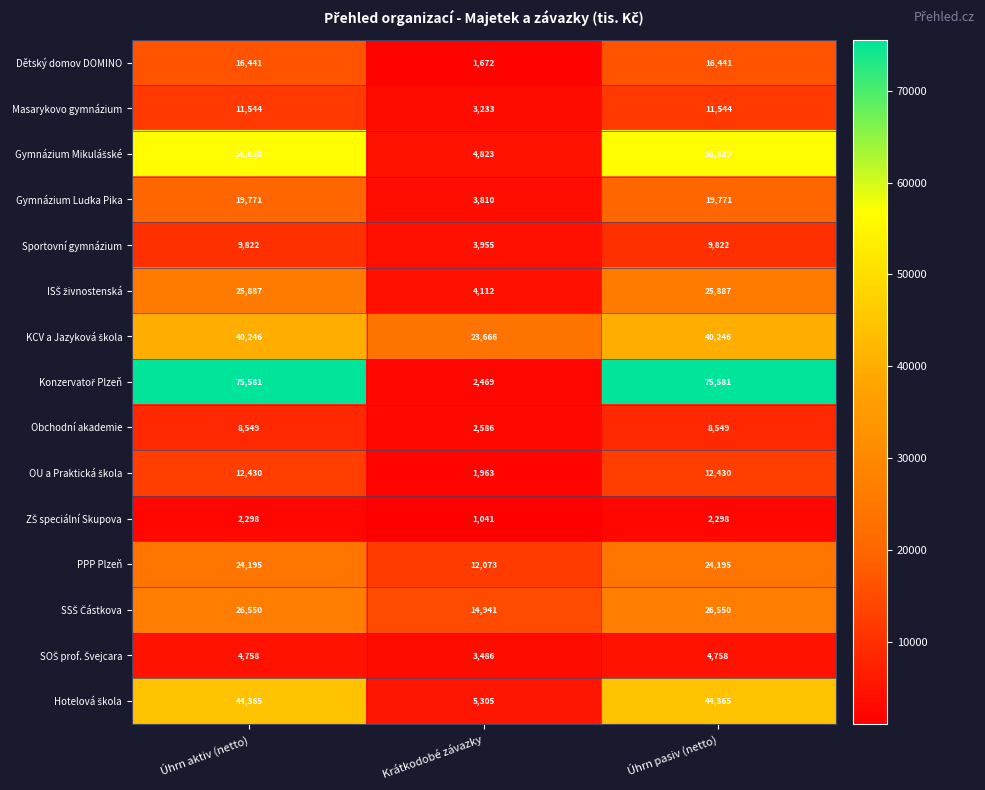

What is the total value across all series at Krátkodobé závazky?

89135